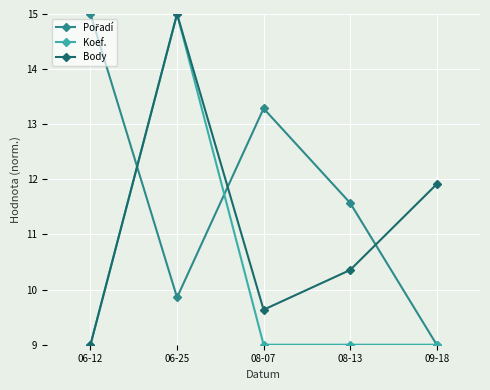

The value of Koef. at 08-13 is 12.2. True or false?

False